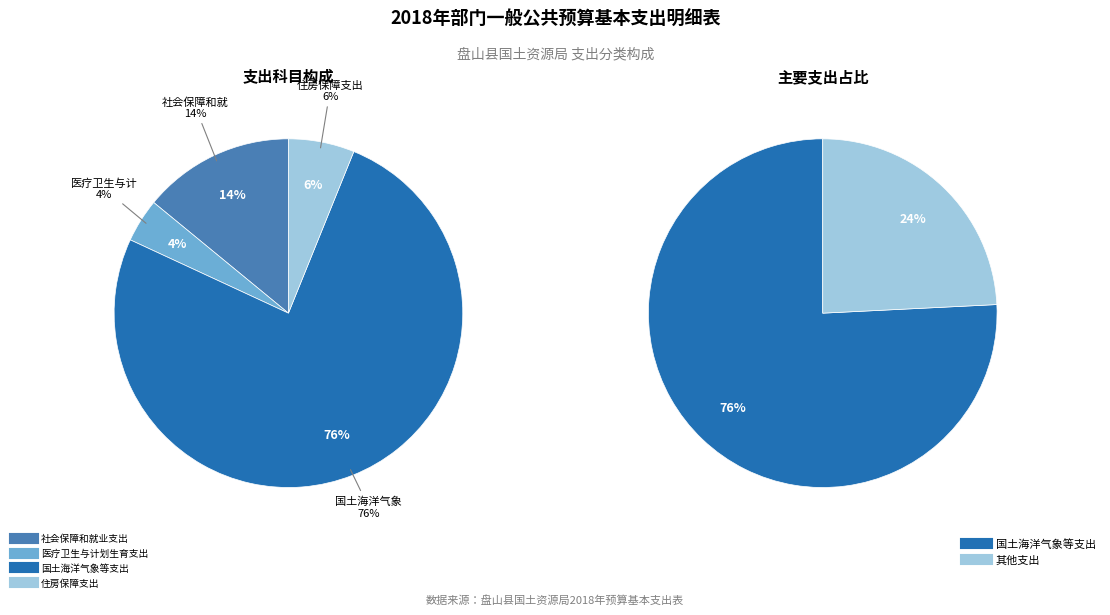

To the nearest percent, what is the average slice percentage?

25%